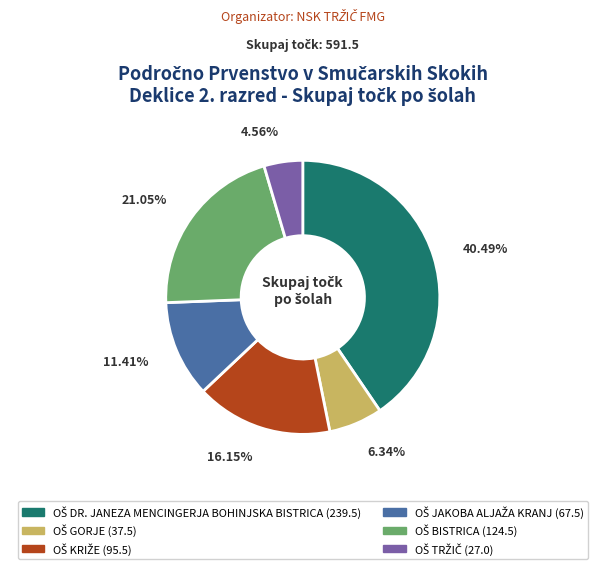

Is there a majority slice in this chart?

No